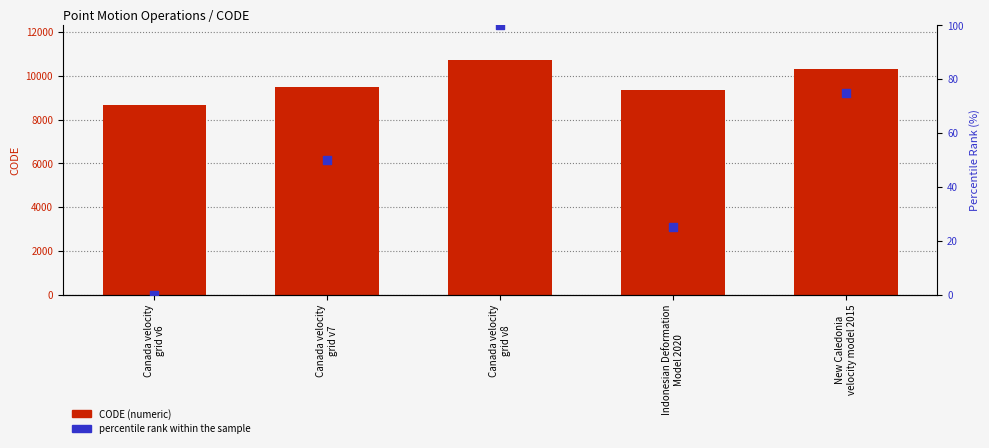

At how many categories does at least one series exceed 5837?

5